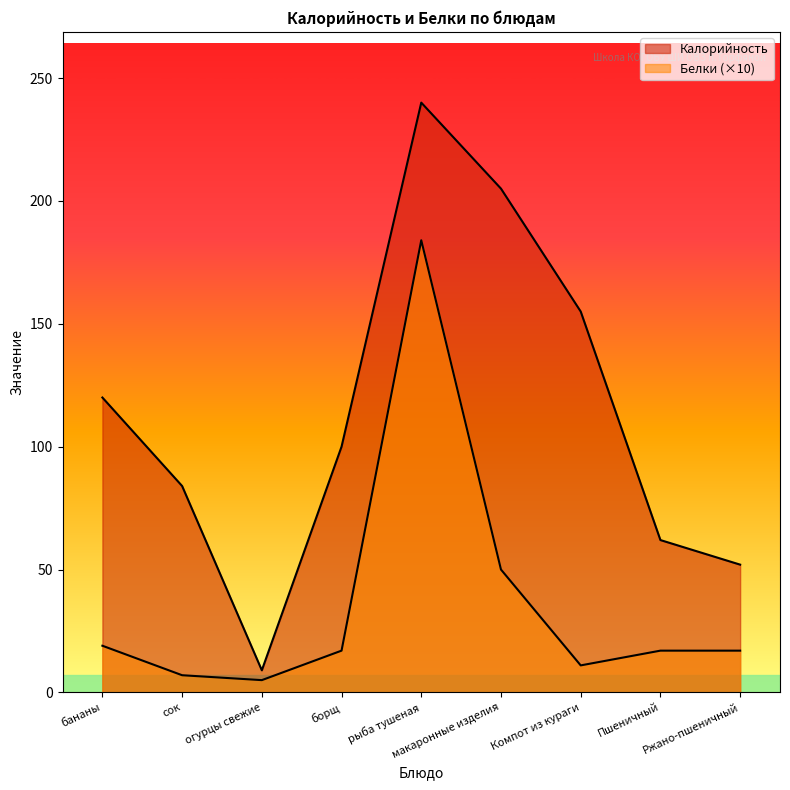

Reading right to left, transcribe all the data shown in this chart.

Калорийность: Ржано-пшеничный=52	Пшеничный=62	Компот из кураги=155	макаронные изделия=205	рыба тушеная=240	борщ=100	огурцы свежие=9	сок=84	бананы=120
Белки: Ржано-пшеничный=17	Пшеничный=17	Компот из кураги=11	макаронные изделия=50	рыба тушеная=184	борщ=17	огурцы свежие=5	сок=7	бананы=19